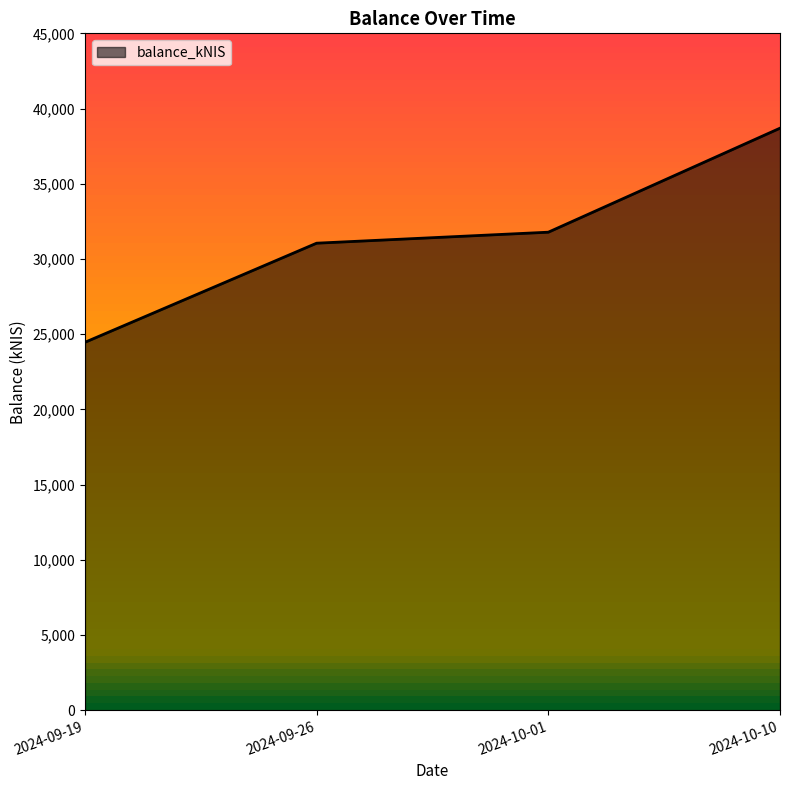

True or false: the data shows 38693.6 at 2024-10-10.

True